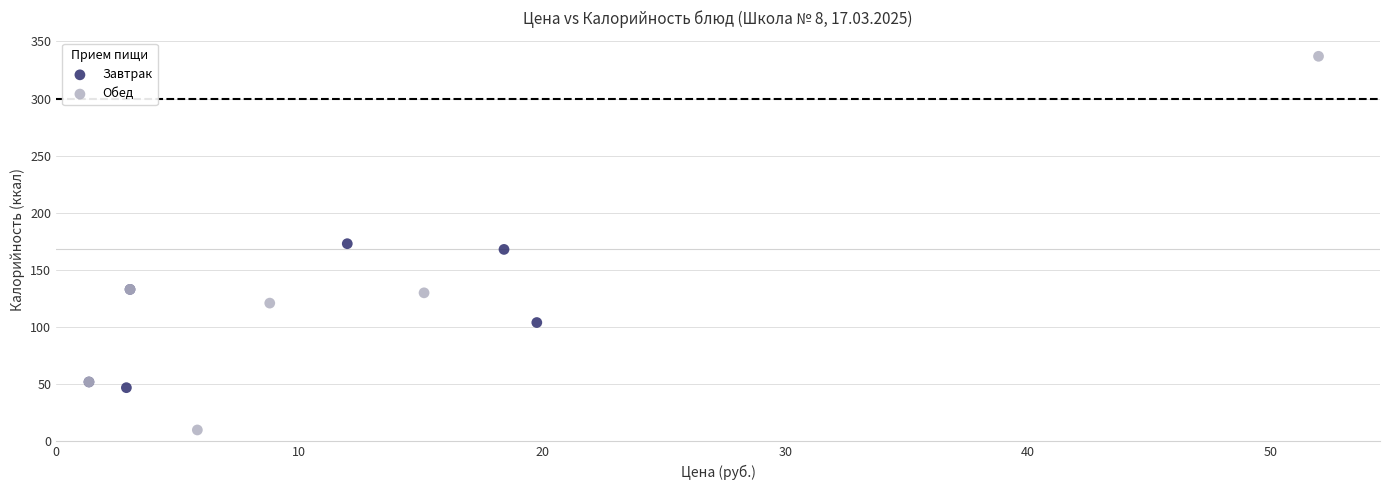

Which series reaches the minimum Y coordinate?

Обед